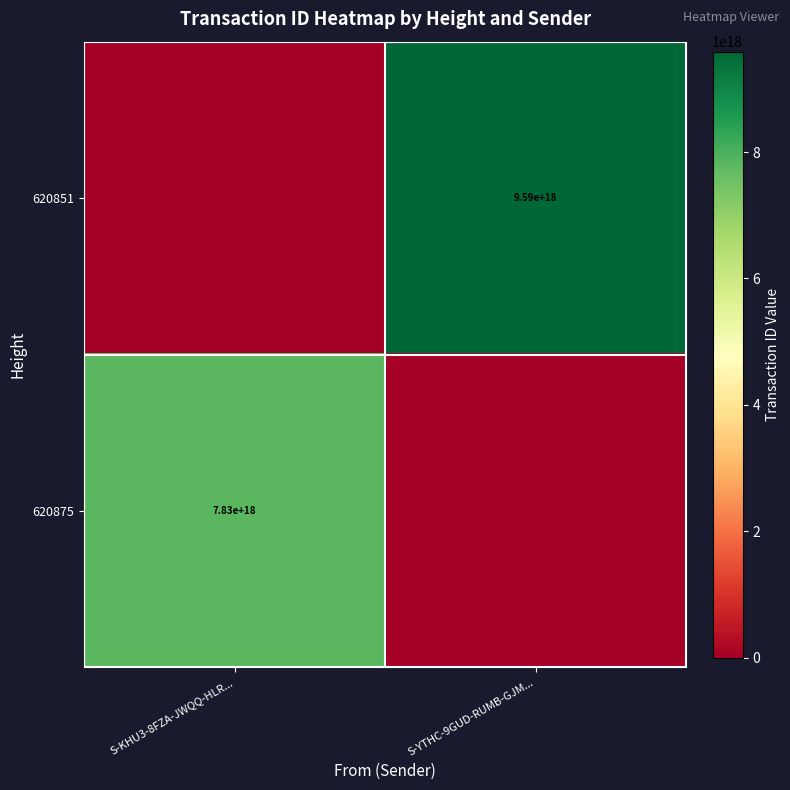

True or false: 620875 has a value of 7830000000000000000 at S-KHU3-8FZA-JWQQ-HLR....

True